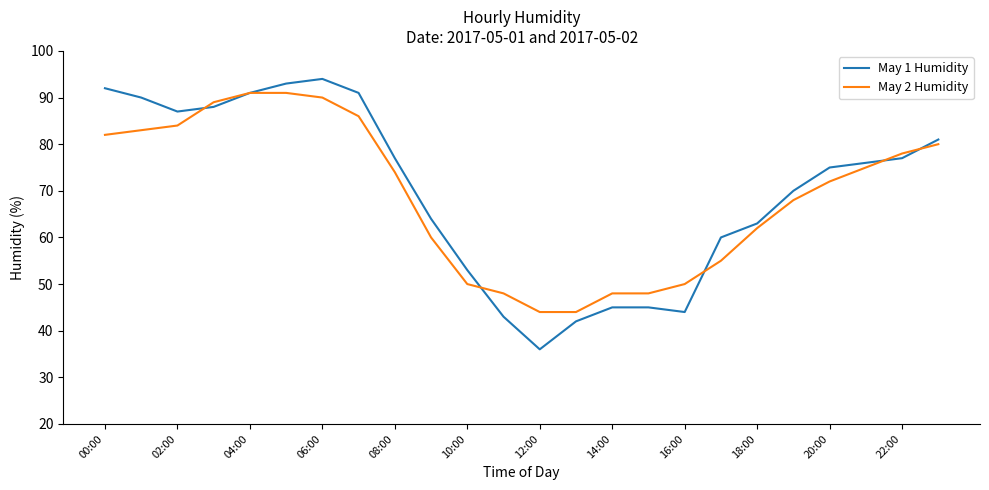

What is the greatest value displayed?

94